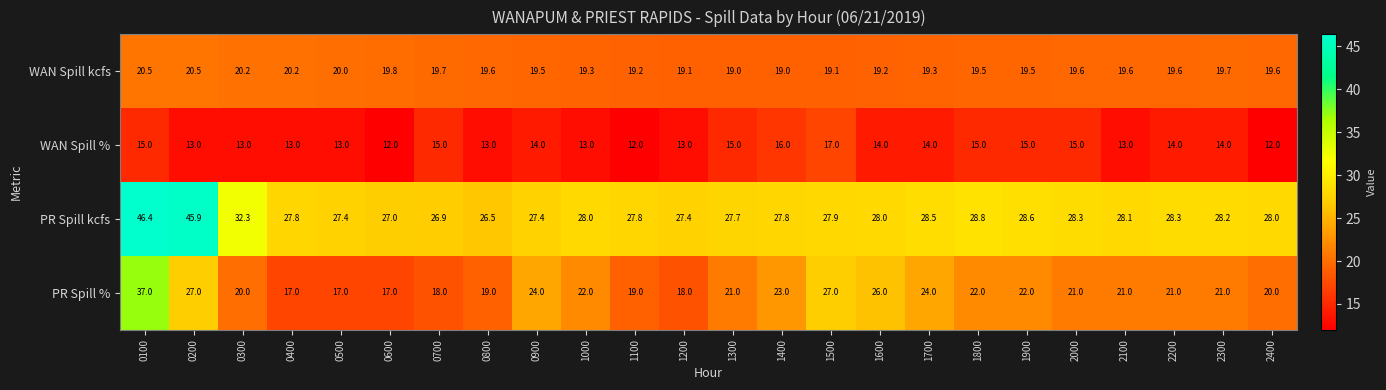

What is the highest value of the WAN Spill % series?

17.0